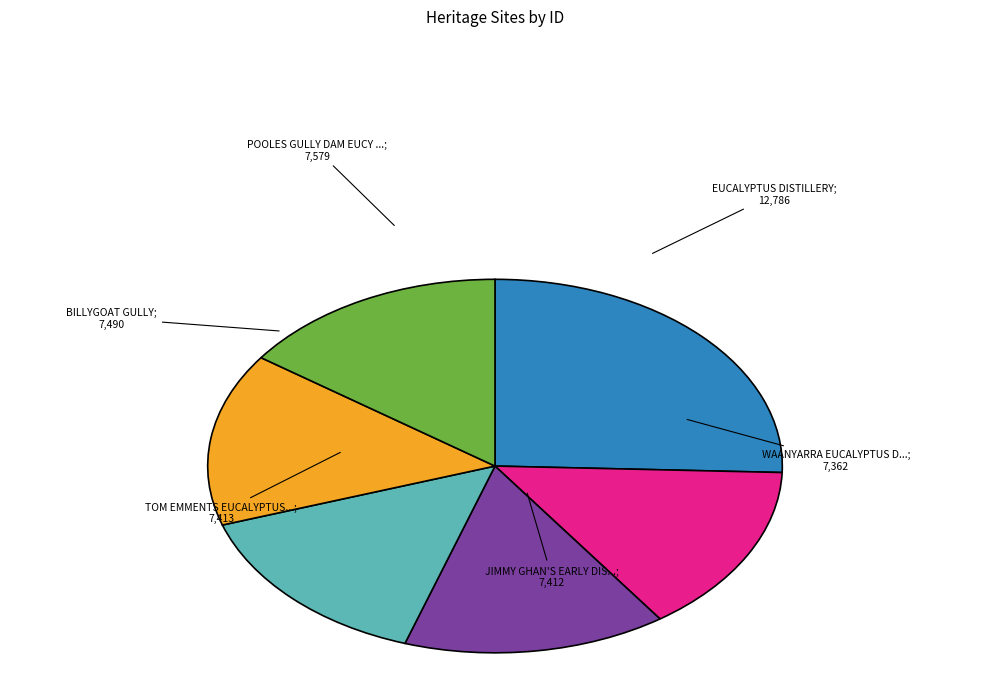

Does any single category account for the majority?

No